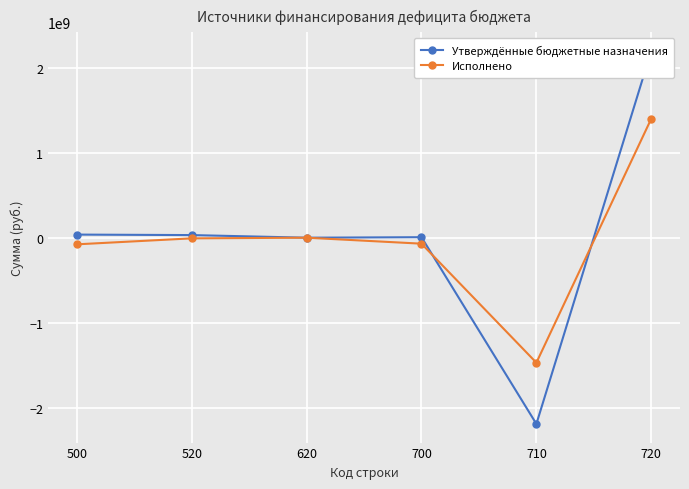

Which label corresponds to the smallest value in the chart?

710